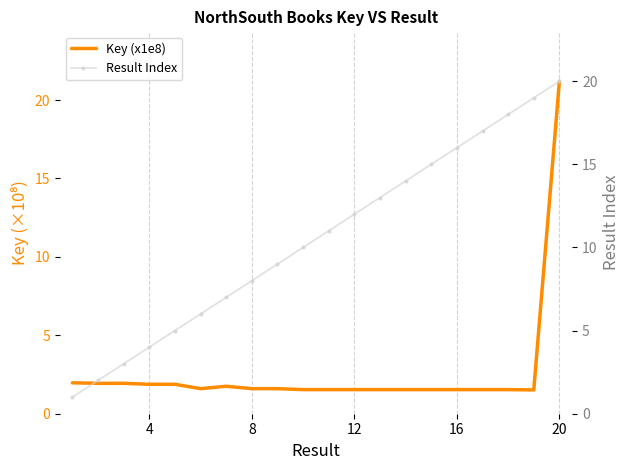

How many lines are shown in the chart?

2